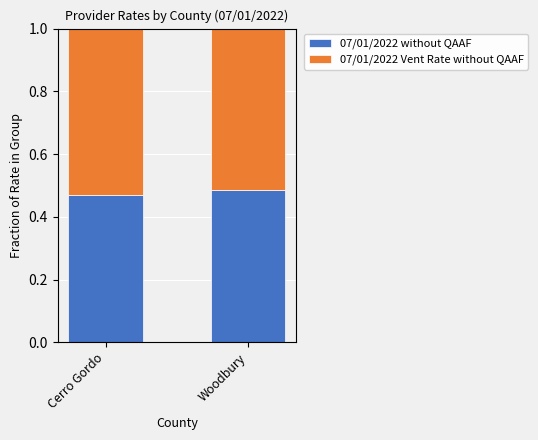

Count the 07/01/2022 without QAAF values in the range 0 to 1.

2